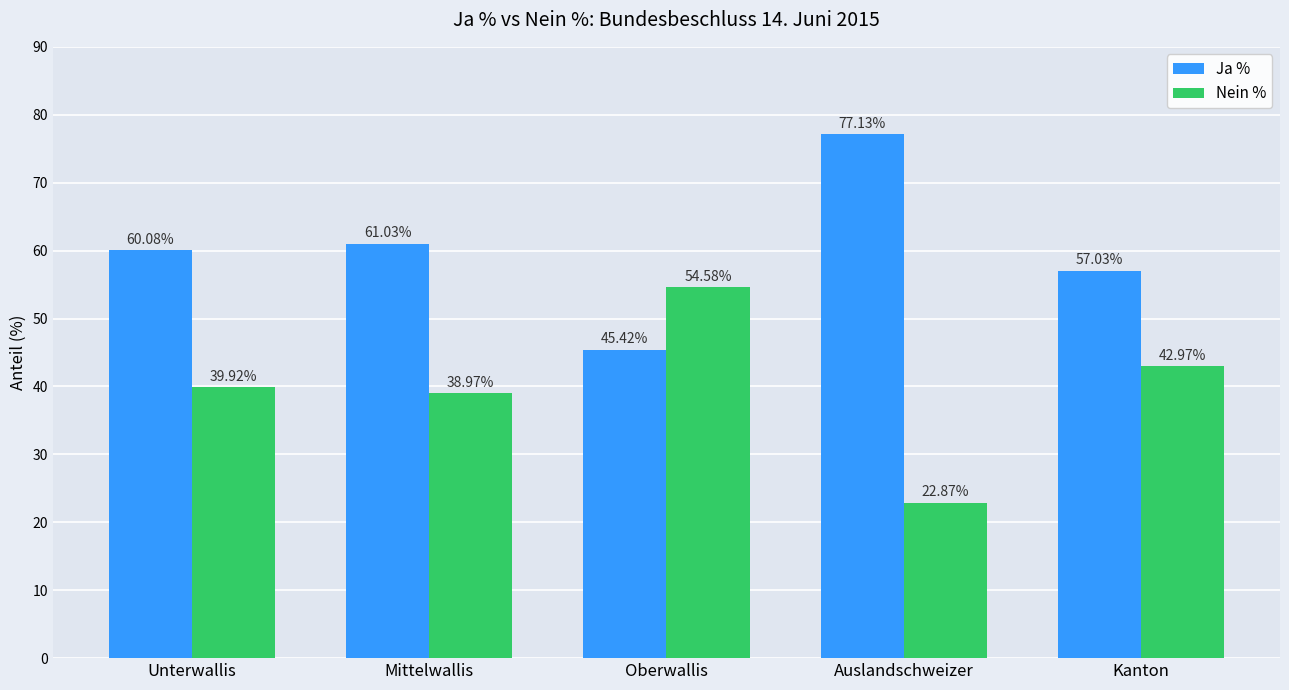

What is the sum of all Ja % values?

300.7